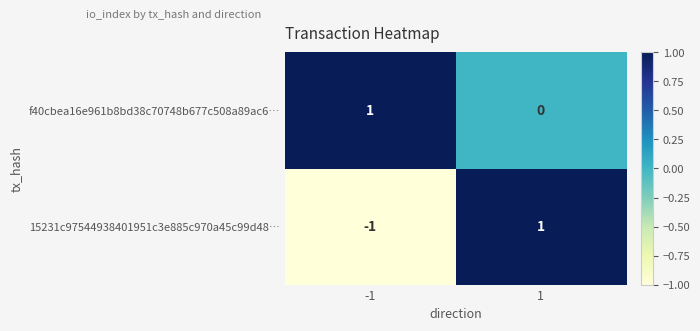

Which category has the lowest value across all series?

-1